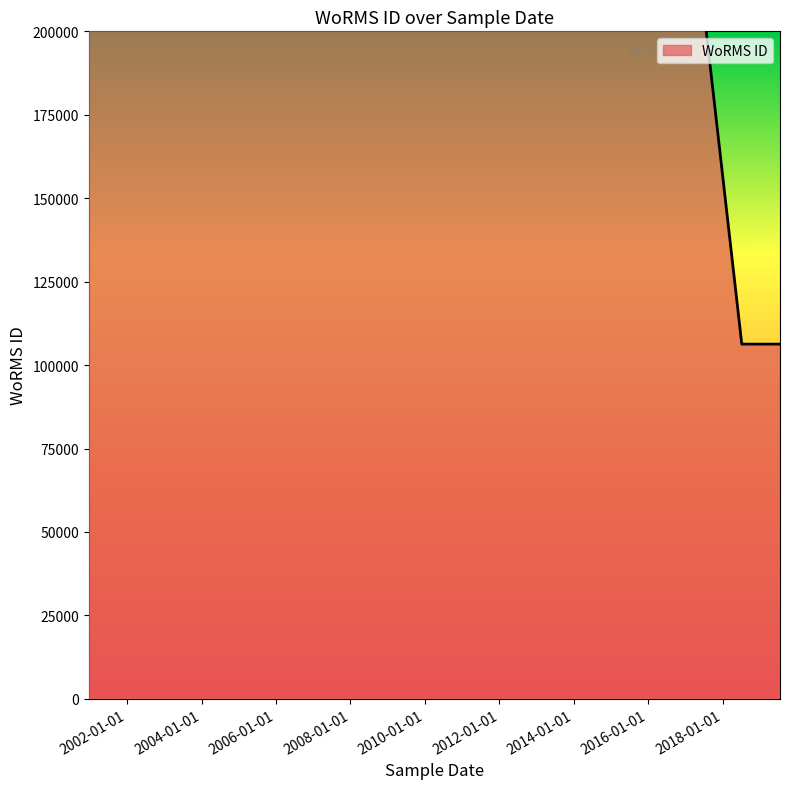

The chart shows a value of 106283 at 06-07-2018. True or false?

True